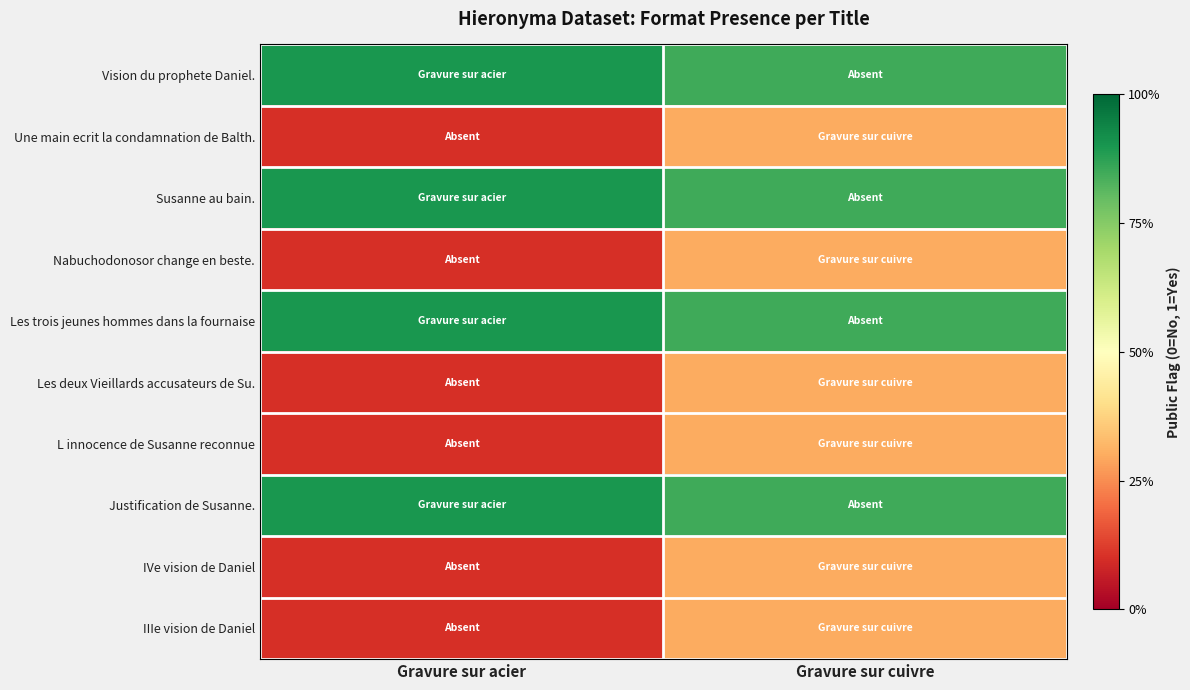

Reading right to left, list all the values displayed in this chart.

Vision du prophete Daniel.: Gravure sur cuivre=0.8	Gravure sur acier=0.9
Une main ecrit la condamnation de Balth.: Gravure sur cuivre=0.3	Gravure sur acier=0.1
Susanne au bain.: Gravure sur cuivre=0.8	Gravure sur acier=0.9
Nabuchodonosor change en beste.: Gravure sur cuivre=0.3	Gravure sur acier=0.1
Les trois jeunes hommes dans la fournaise: Gravure sur cuivre=0.8	Gravure sur acier=0.9
Les deux Vieillards accusateurs de Su.: Gravure sur cuivre=0.3	Gravure sur acier=0.1
L innocence de Susanne reconnue: Gravure sur cuivre=0.3	Gravure sur acier=0.1
Justification de Susanne.: Gravure sur cuivre=0.8	Gravure sur acier=0.9
IVe vision de Daniel: Gravure sur cuivre=0.3	Gravure sur acier=0.1
IIIe vision de Daniel: Gravure sur cuivre=0.3	Gravure sur acier=0.1